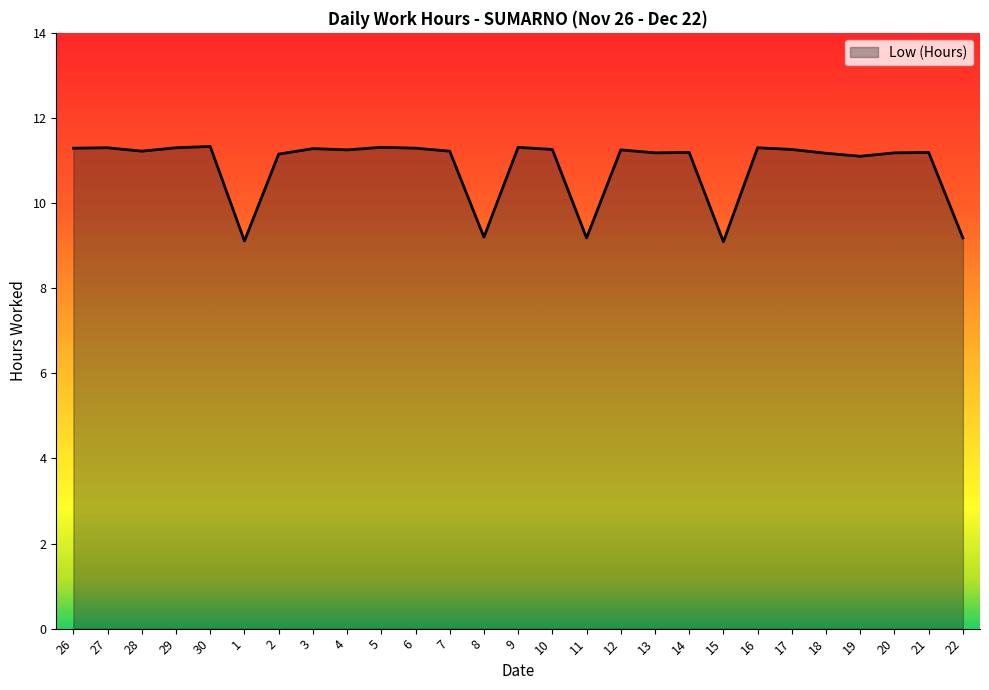

What is the average value?

10.9